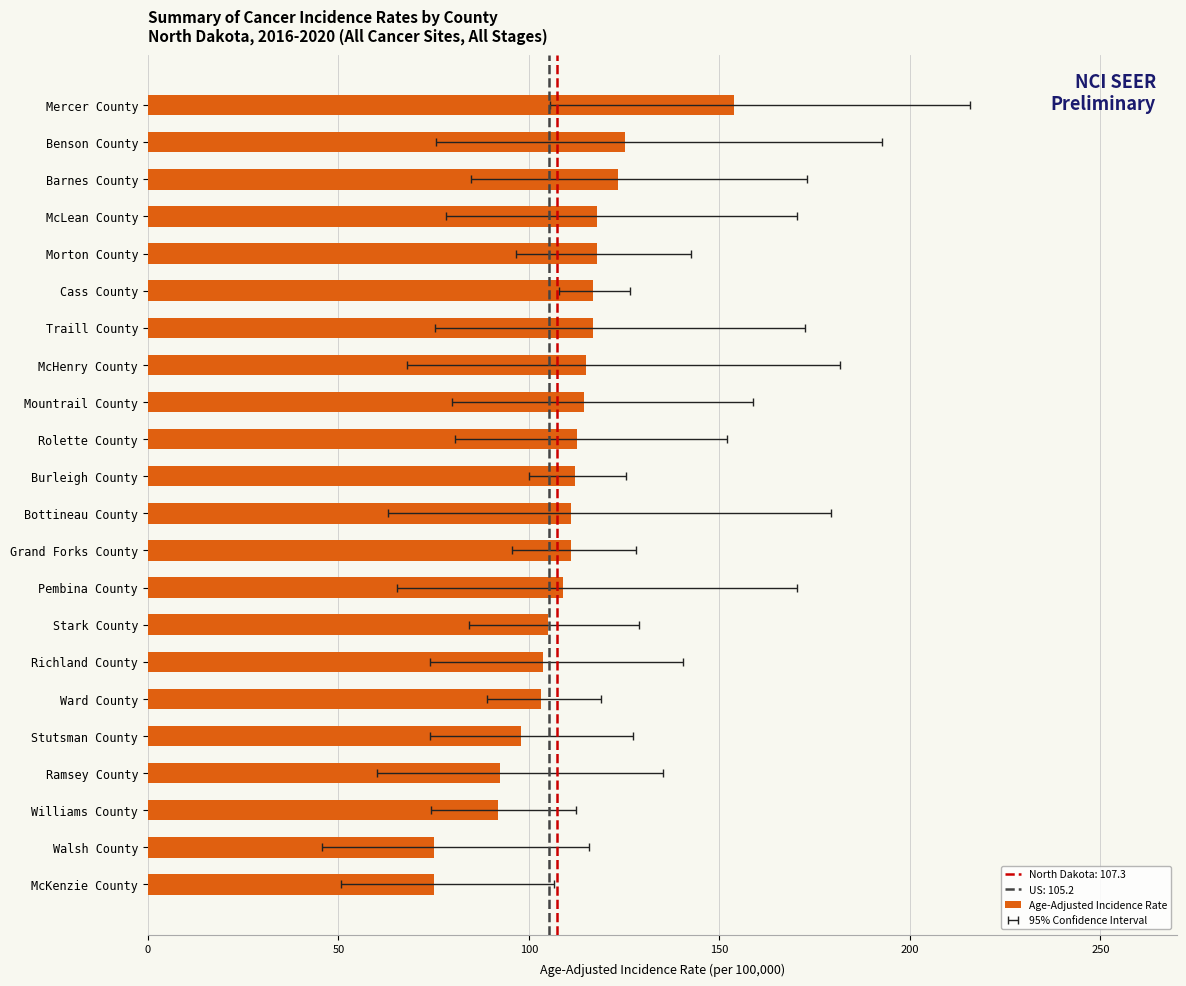

What is the average value?

109.2